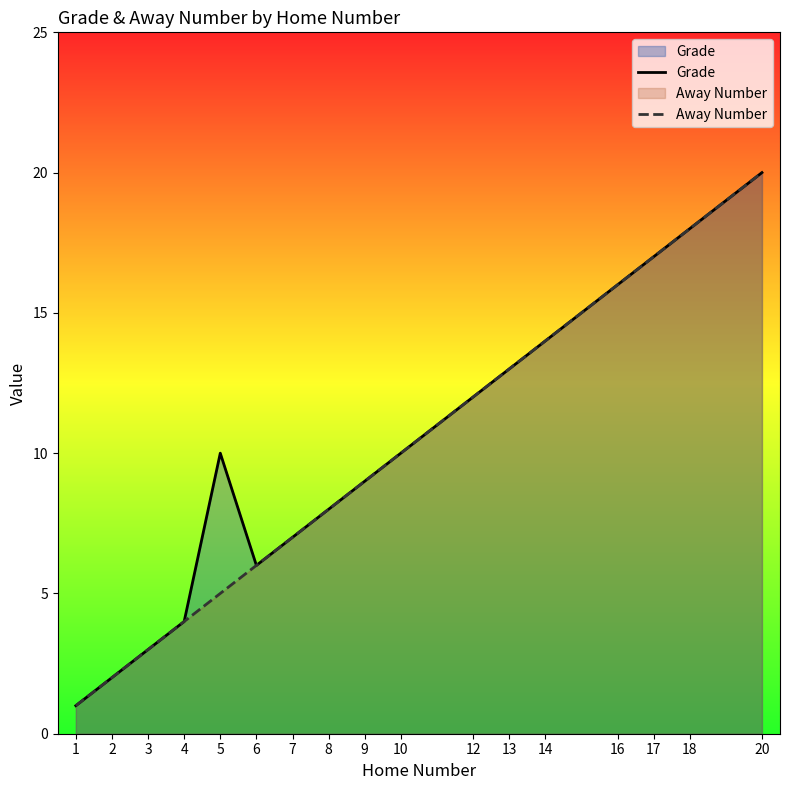

How many lines are shown in the chart?

2